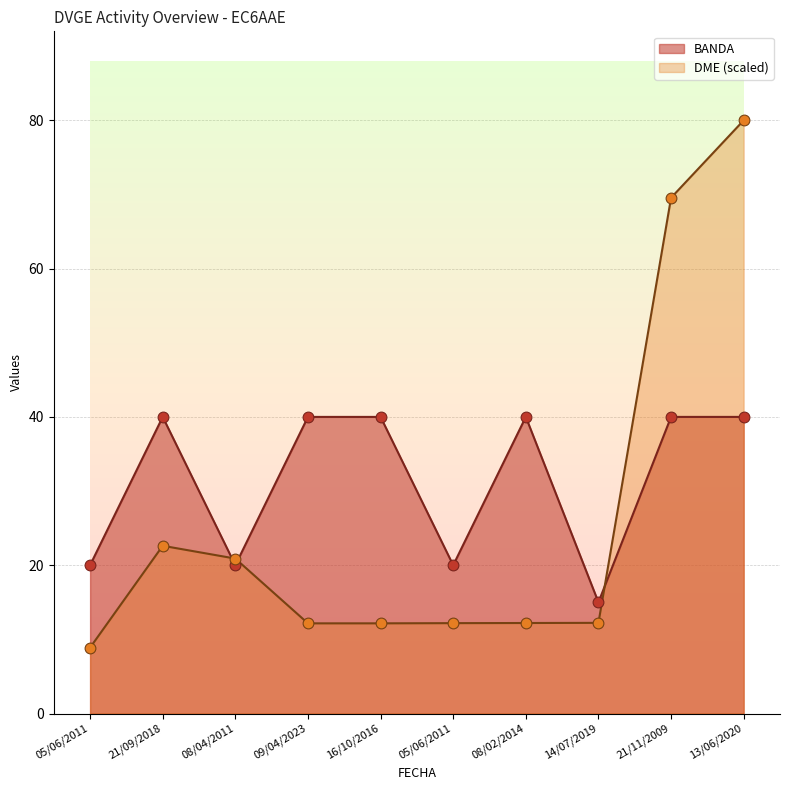

Which series reaches the minimum Y coordinate?

DME_num